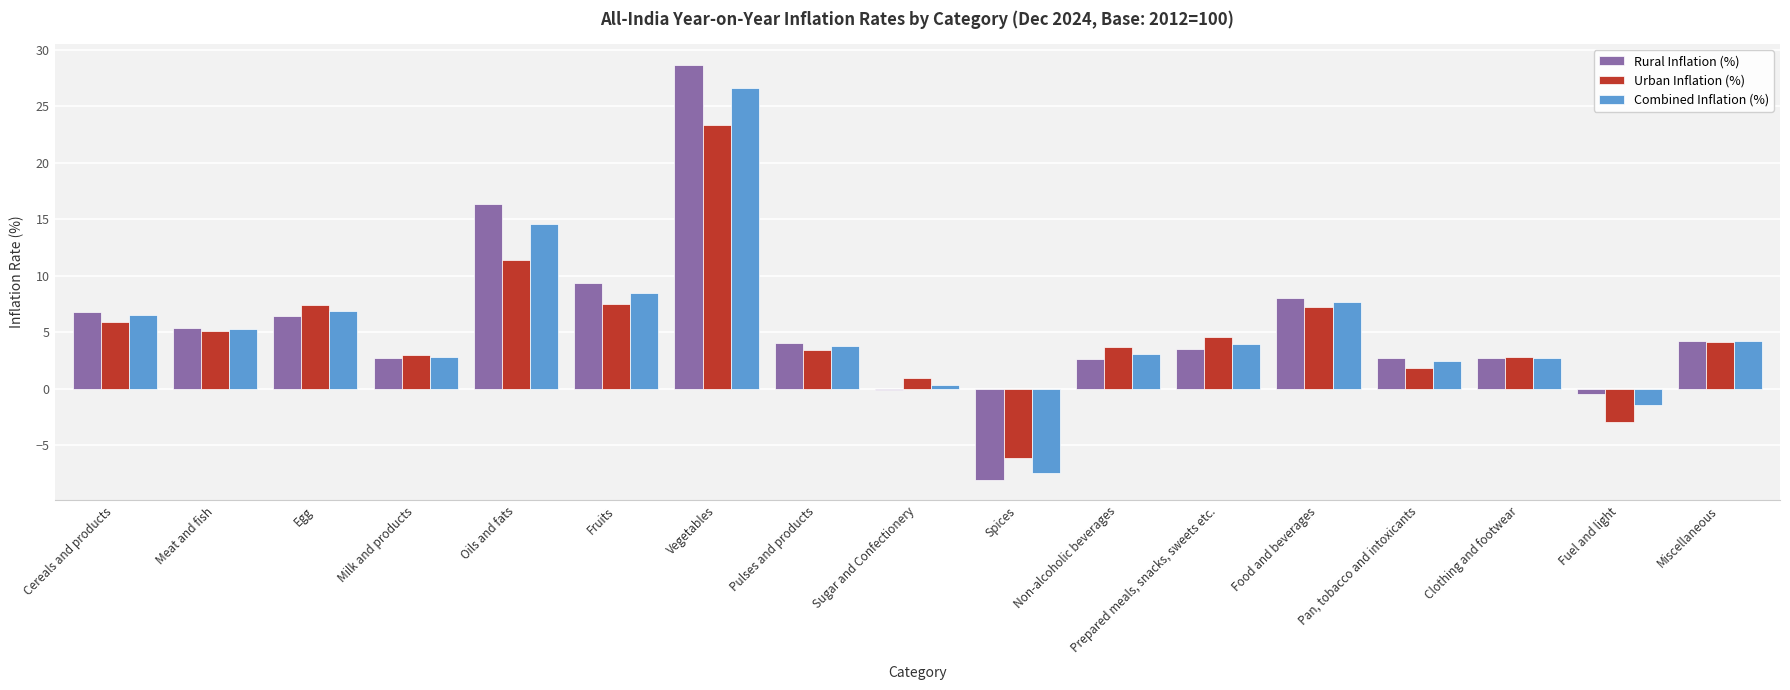

What is the sum of the Urban Inflation (%) values at Egg and Clothing and footwear?

10.2